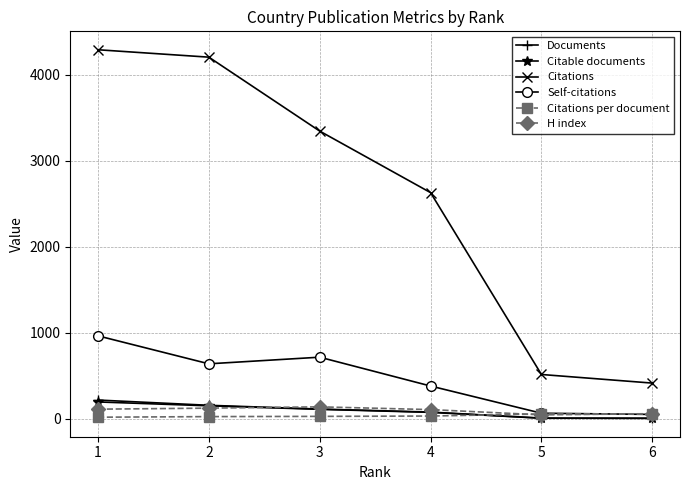

True or false: Documents and Citations cross at least once.

False